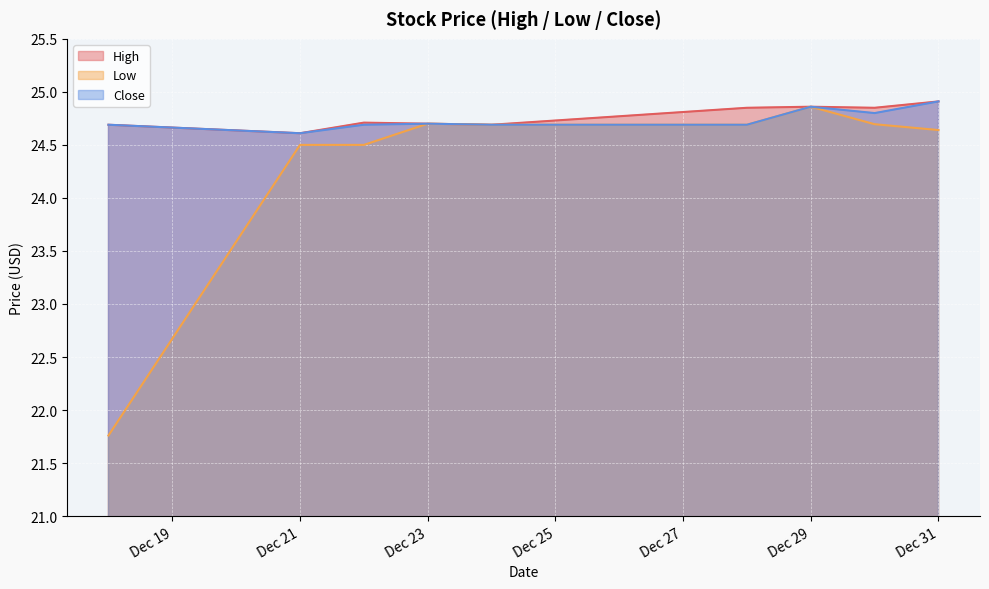

Which series has the largest range (max minus min)?

Low